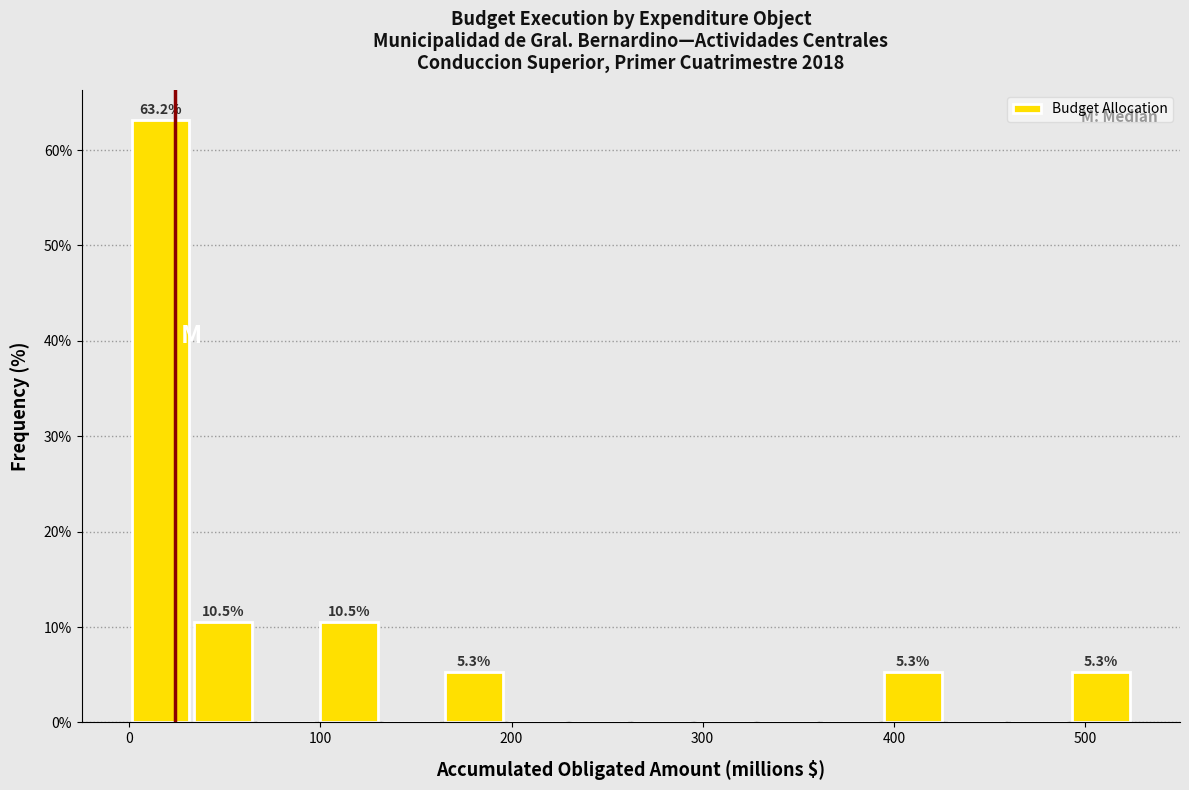

Read against the x-axis, roughly where is the centre of the tallest bar?

20